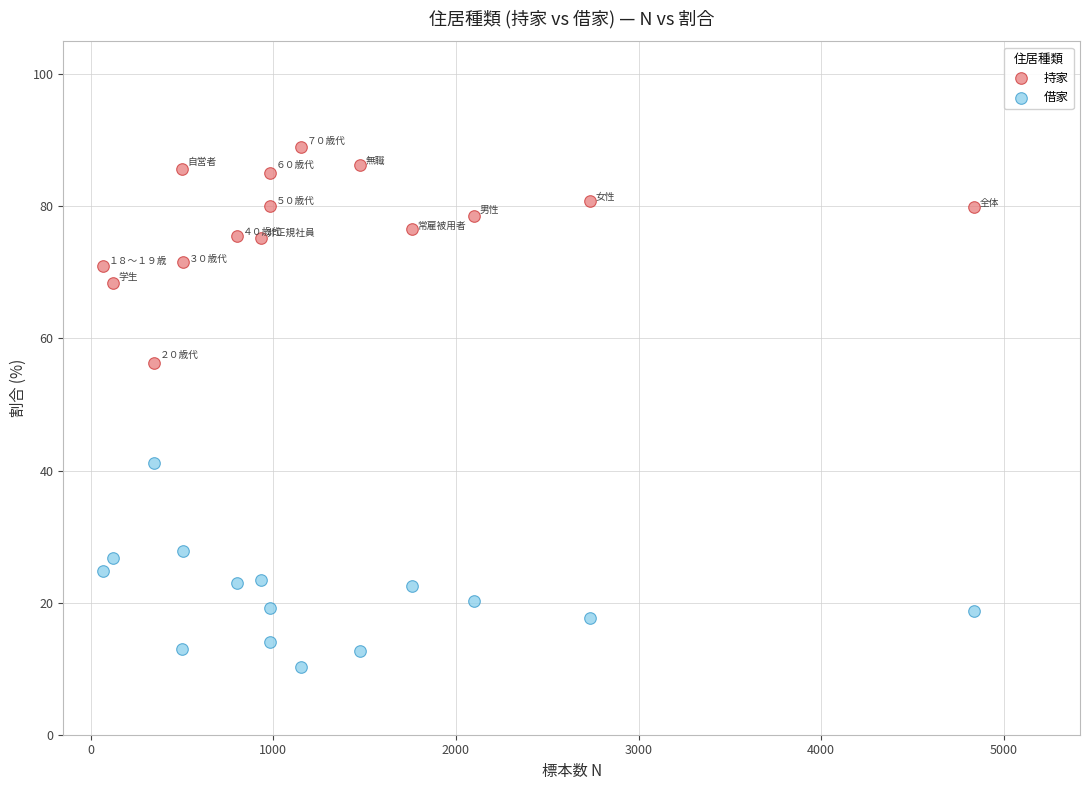

Which series reaches the maximum Y coordinate?

持家